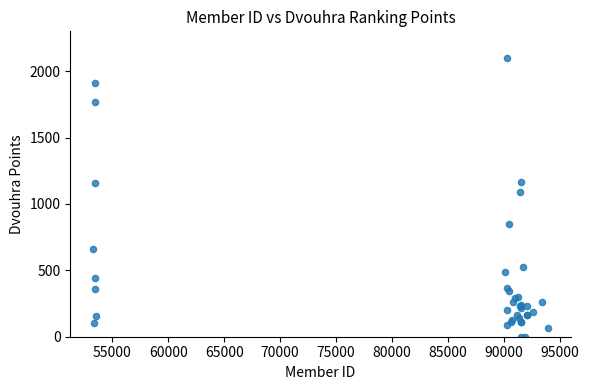

What Y value in the scatter plot is closest to 1048?

1088